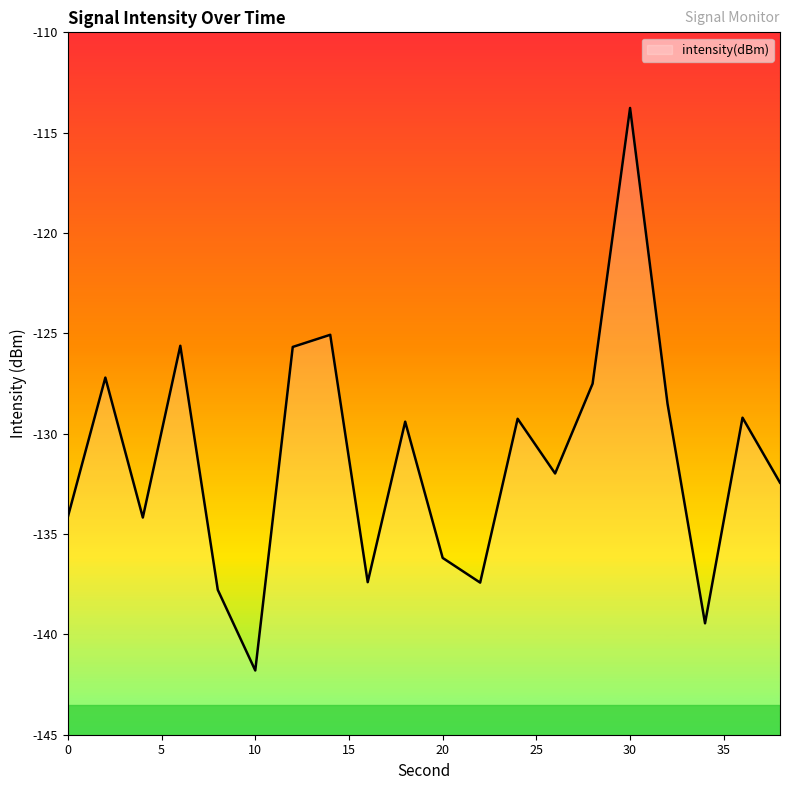

Where does the data first go above -129?

2